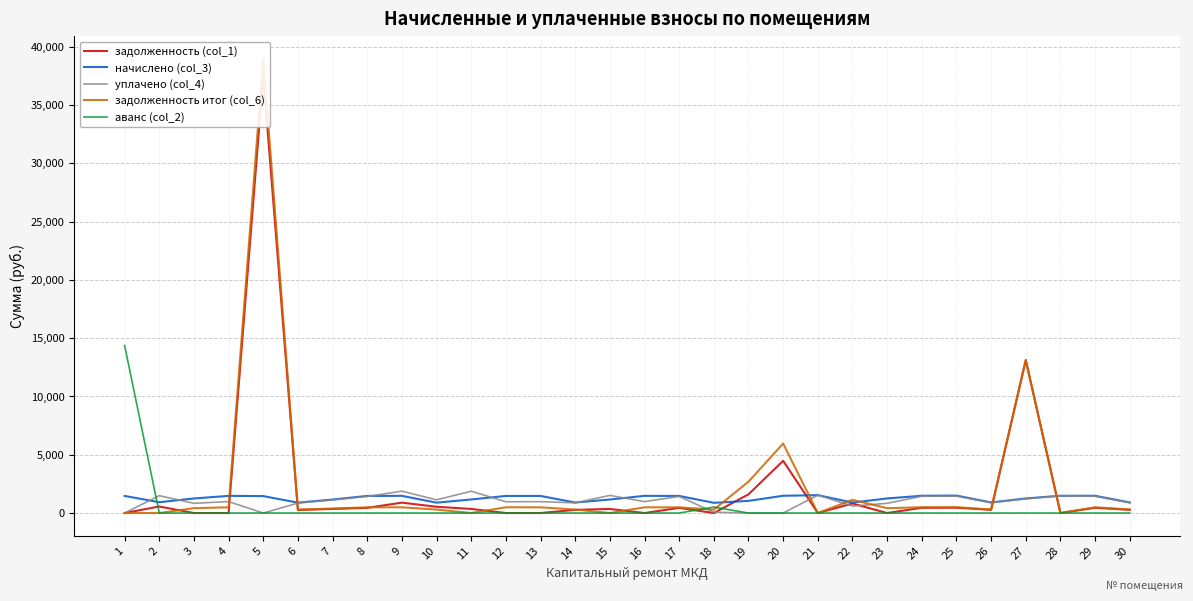

What is the average value of the уплачено (col_4) series?

1004.7